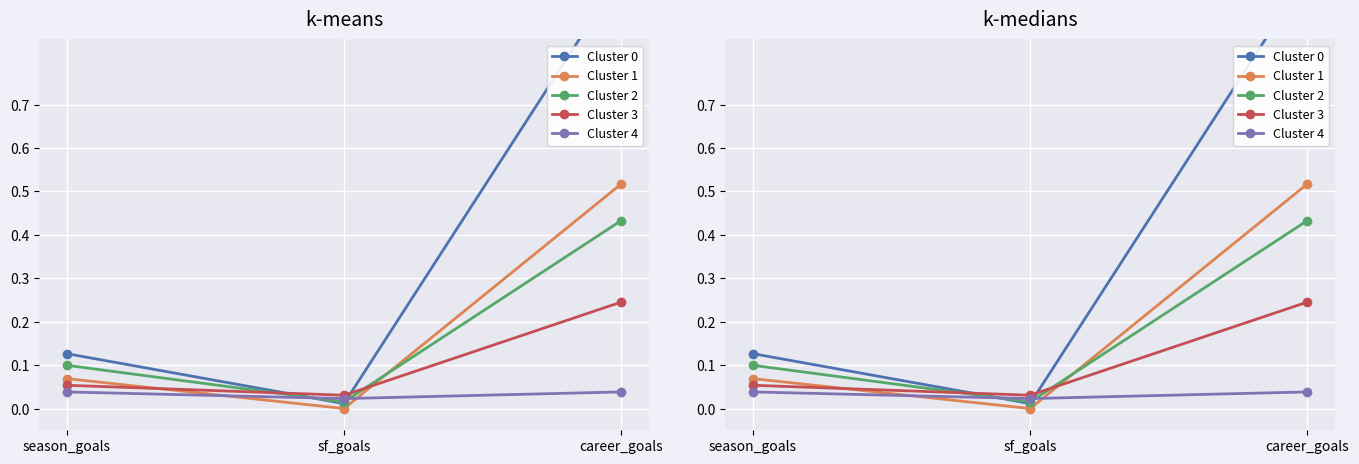

The Cluster 1 series shows 0.3 at career_goals. True or false?

False